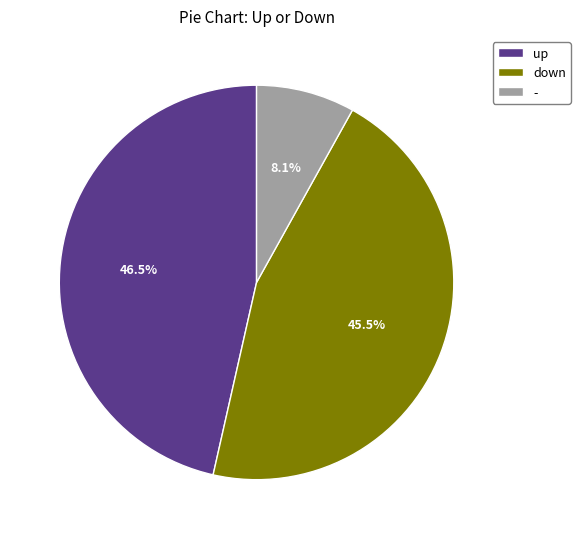

Does any single category account for the majority?

No